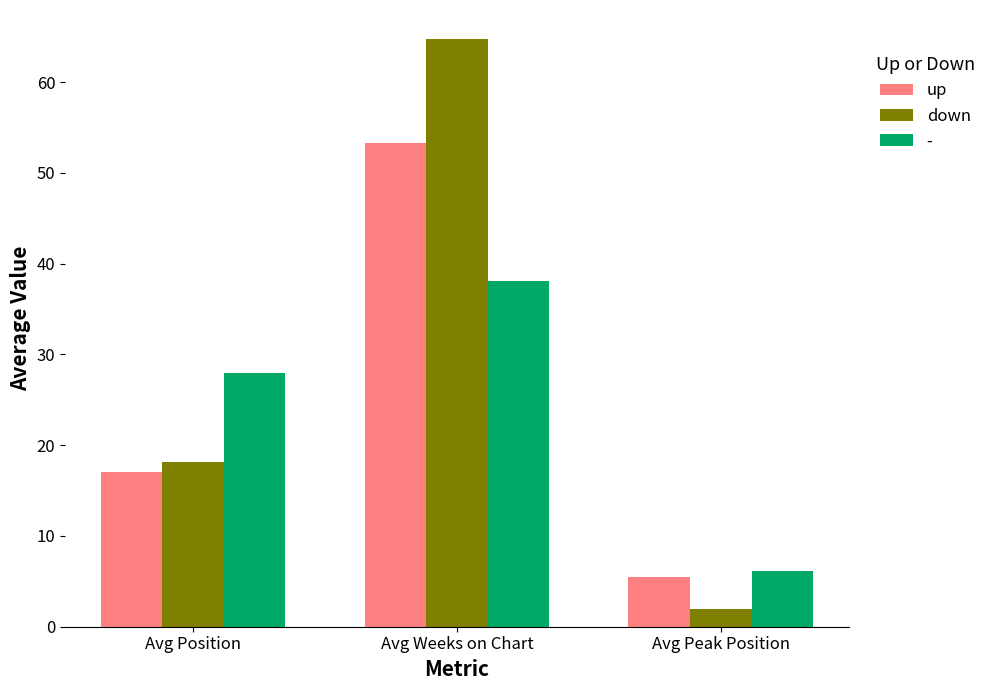

Count the number of categories in the chart.

3